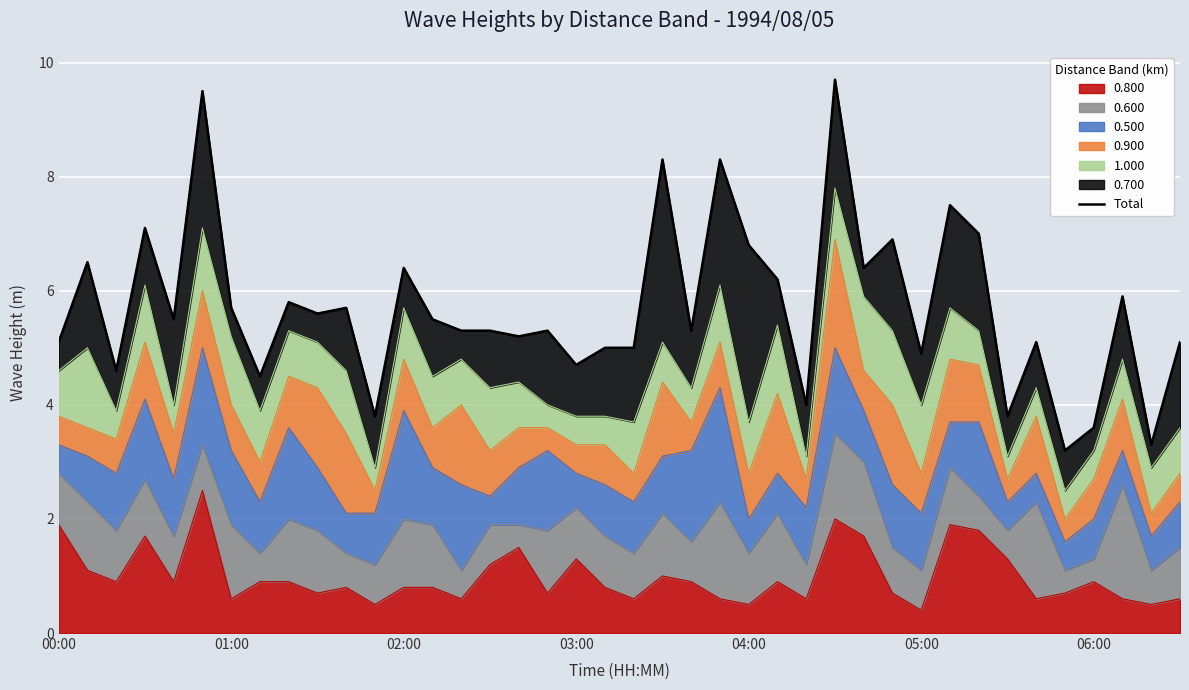

Count the number of values greater than 5.

28